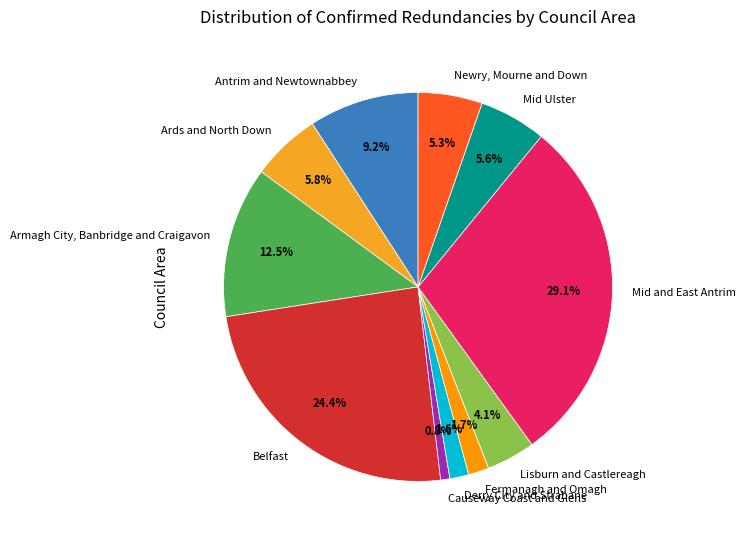

To the nearest percent, what is the difference between the Derry City and Strabane and Causeway Coast and Glens slice percentages?

1%